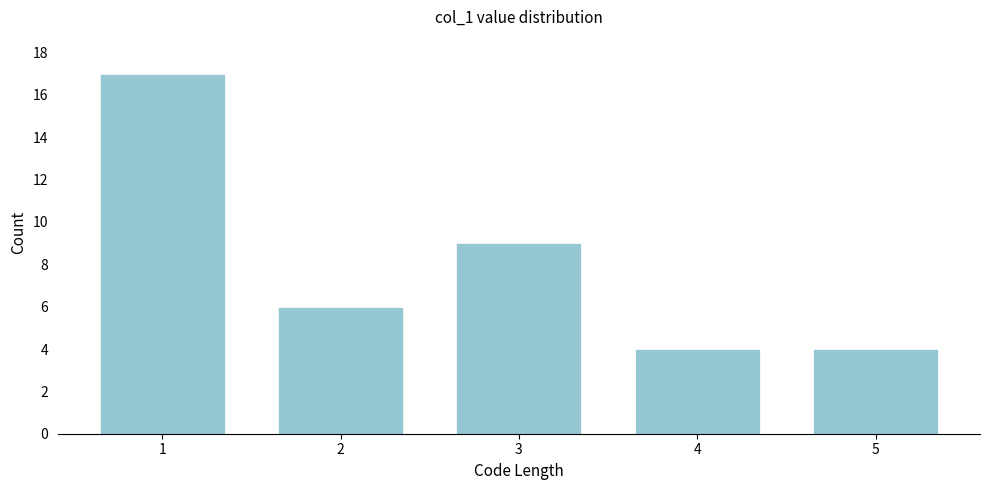

Reading right to left, extract all data points from this chart.

5=4	4=4	3=9	2=6	1=17